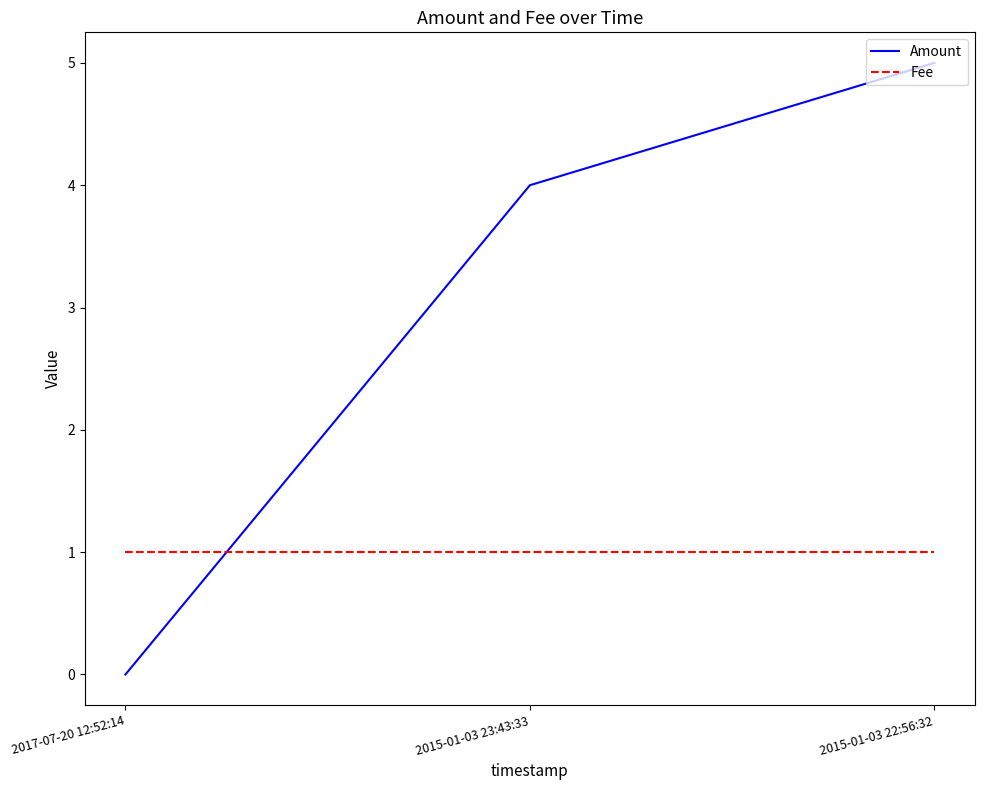

Which series has the largest total across all categories?

Amount